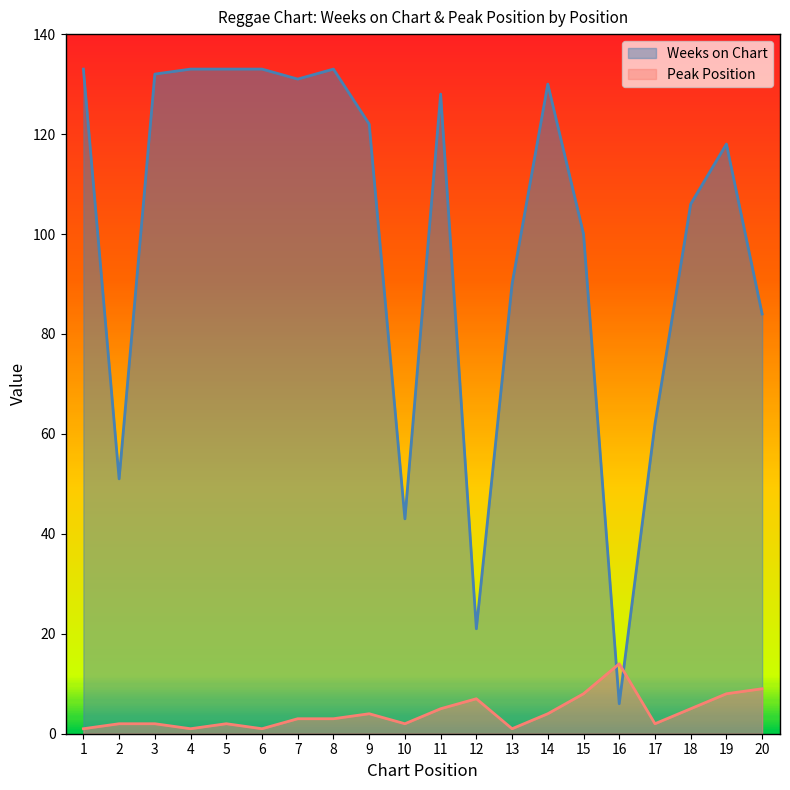

True or false: Weeks on Chart has a value of 3 at 16.

False